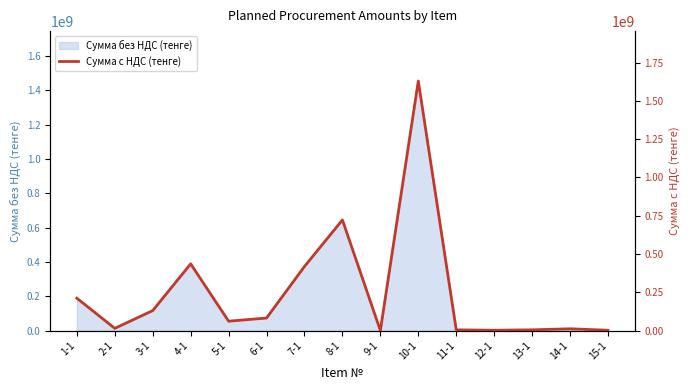

How many points are lower than both their immediate neighbors (excluding endpoints)?

4